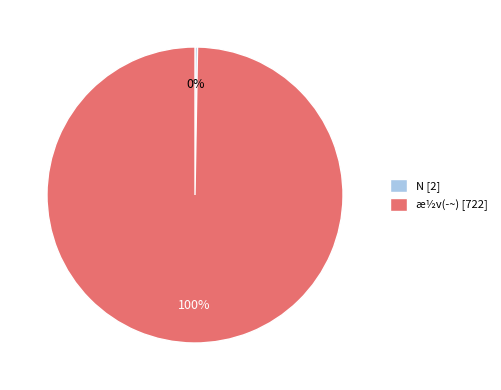

To the nearest percent, what percentage of the pie is æ½v(­~)?

100%